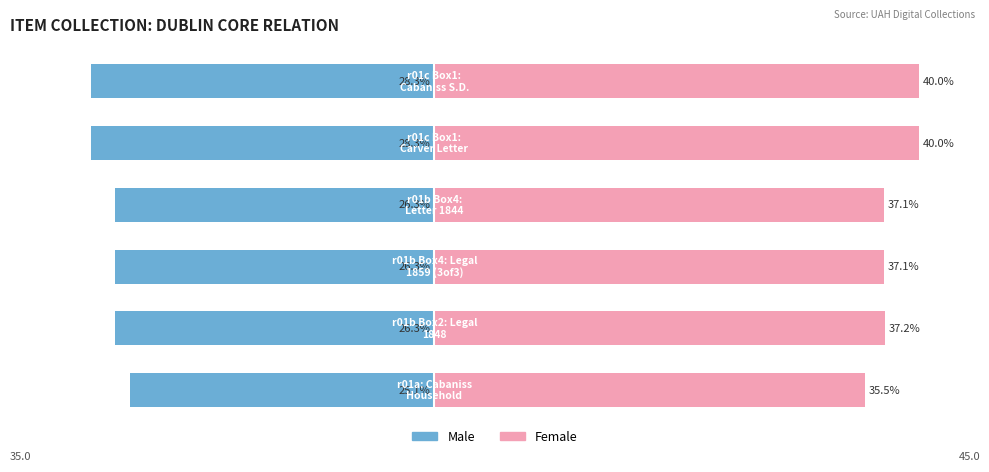

At how many categories does at least one series exceed -26?

6